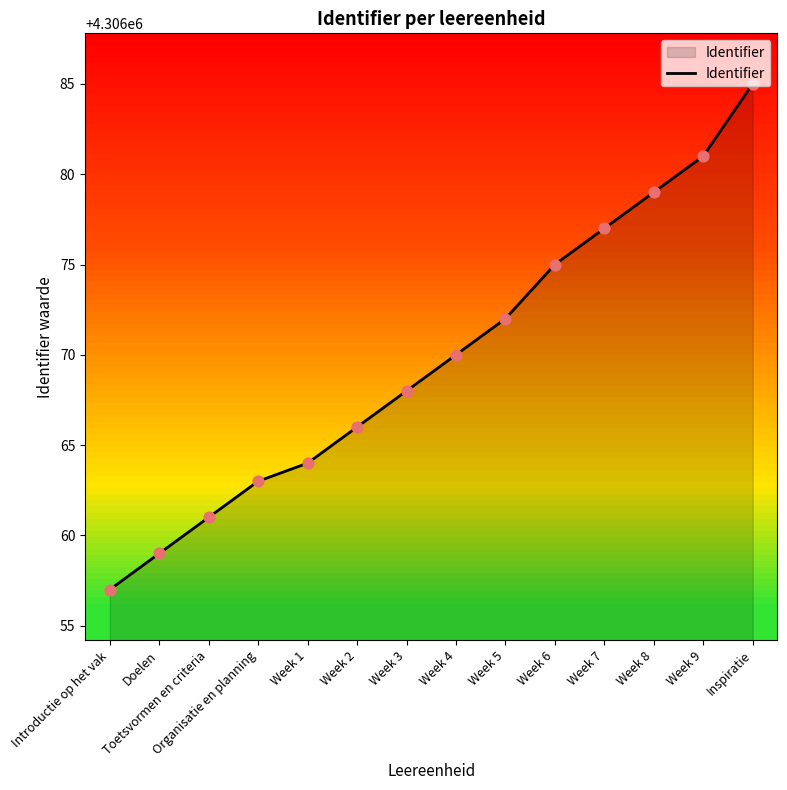

Approximately how many times larger is the value at Week 7 compared to Doelen?

1.0